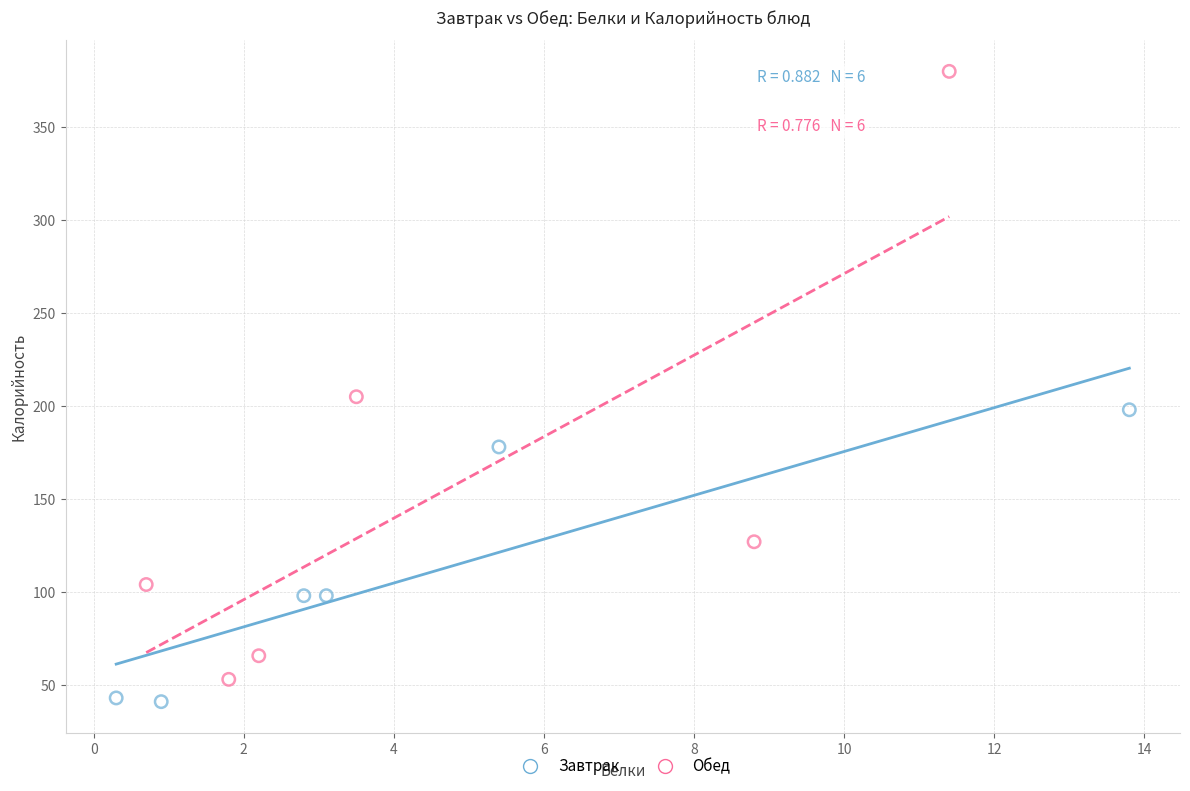

Which series reaches the maximum Y coordinate?

Обед